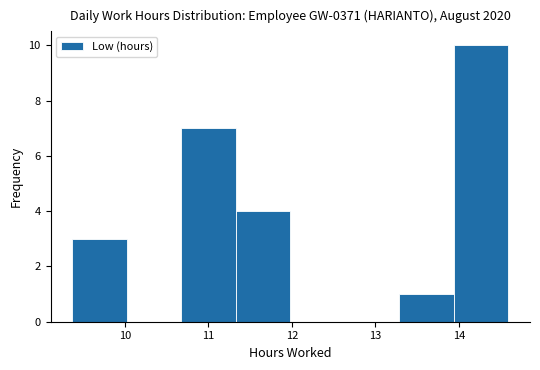

Reading left to right, list every bar in this chart as the range it spans on the x-axis followed by its height. Neither the bar edges nor the heights are printed on the chart, so give them approximately, as read against the axes.

9.4 to 10.0: 3
10.0 to 10.7: 0
10.7 to 11.3: 7
11.3 to 12.0: 4
12.0 to 12.6: 0
12.6 to 13.3: 0
13.3 to 13.9: 1
13.9 to 14.6: 10